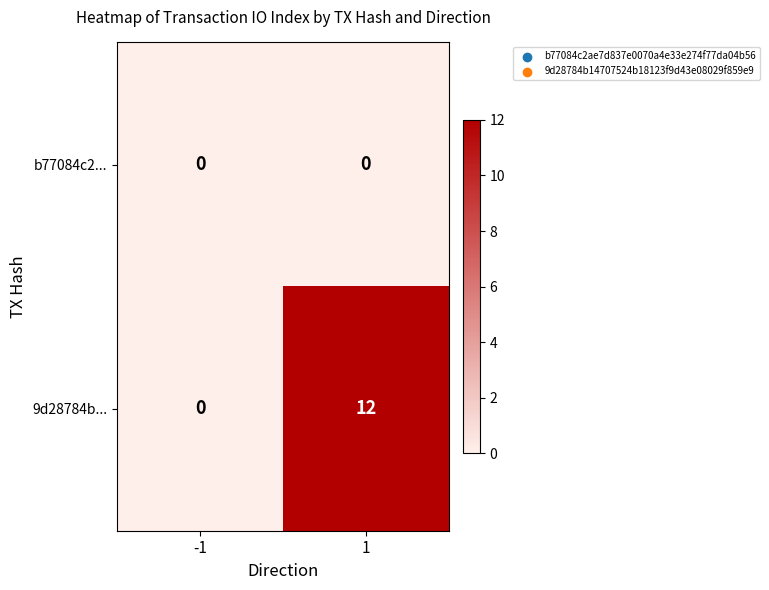

What is the difference between the maximum and minimum values in the 9d28784b... series?

12